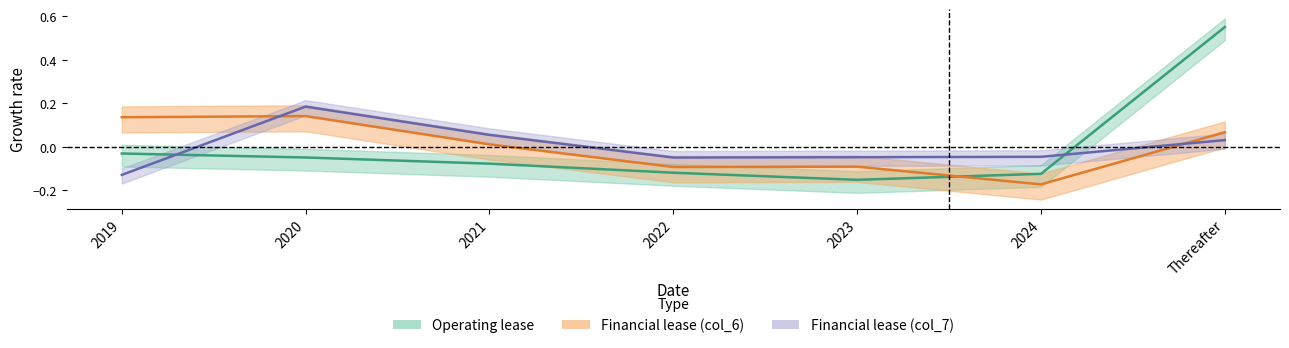

How many values in Financial lease (col_6) are above zero?

4